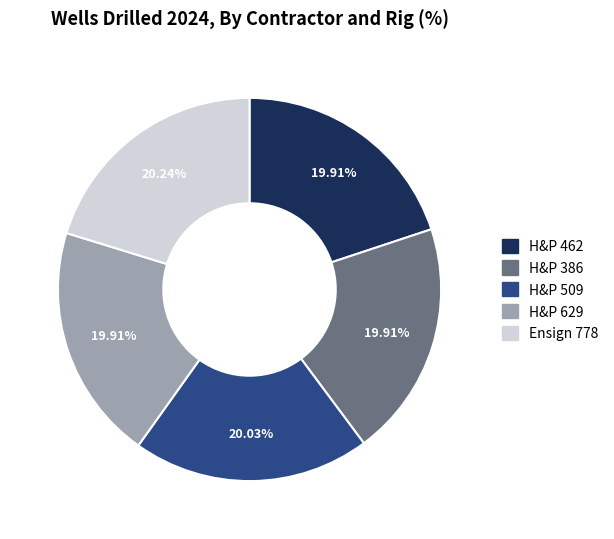

To the nearest percent, what percentage of the pie is H&P 462?

20%